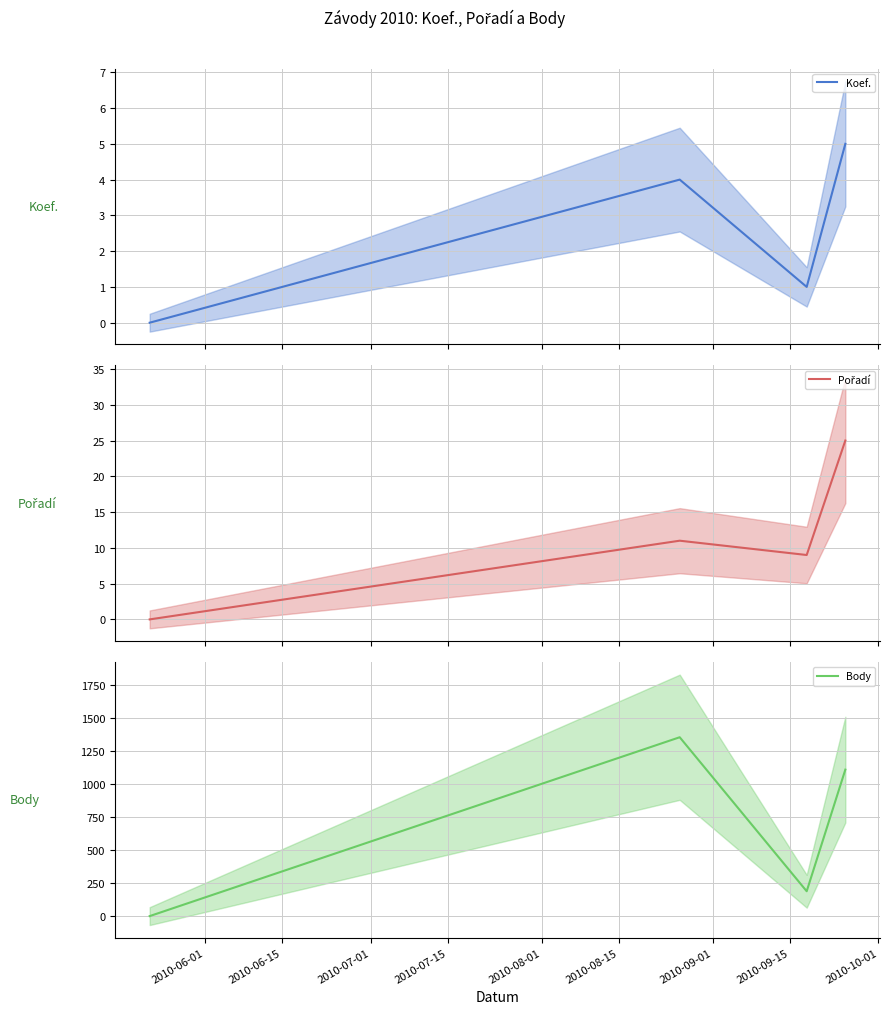

In Koef., how many points are lower than both neighbors (excluding endpoints)?

1